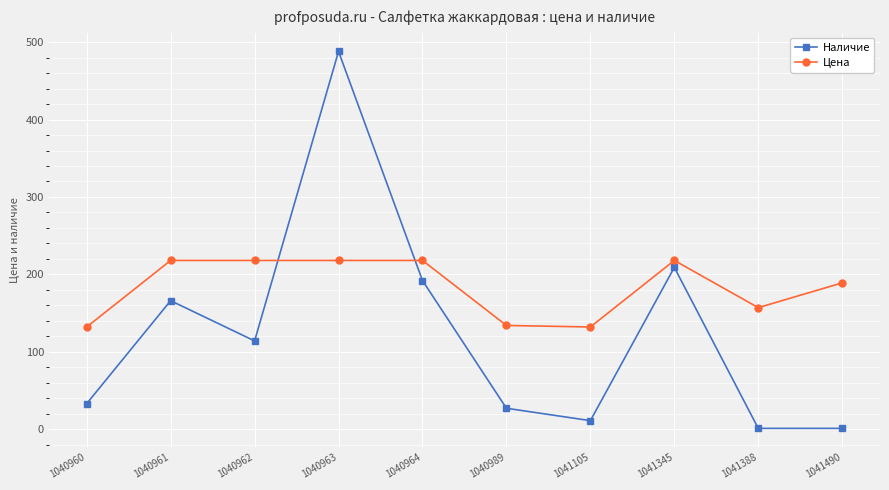

Which series changed the most between 1041105 and 1041345?

Наличие